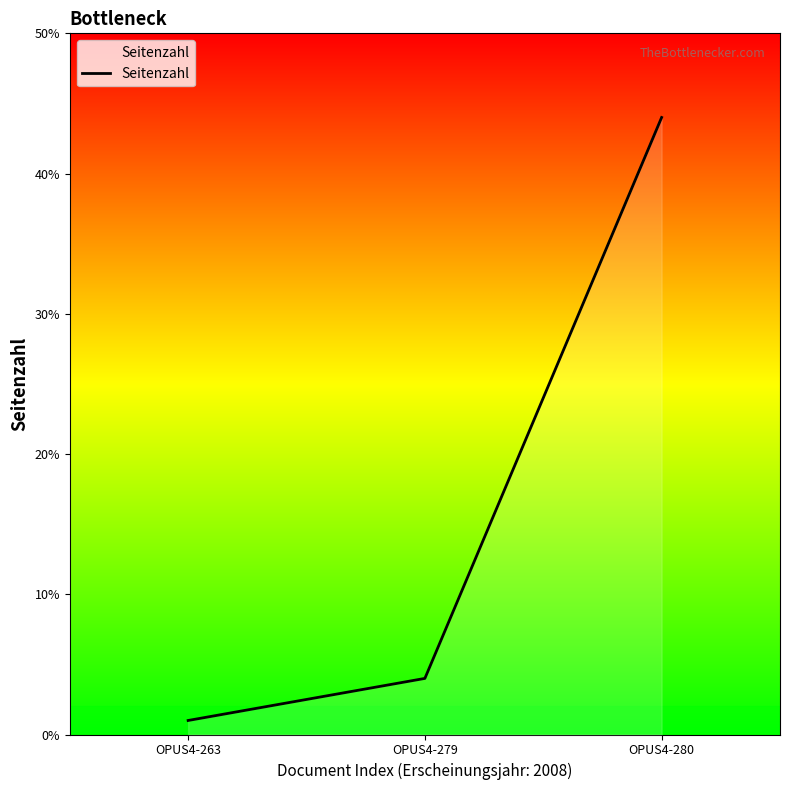

How many lines are shown in the chart?

1